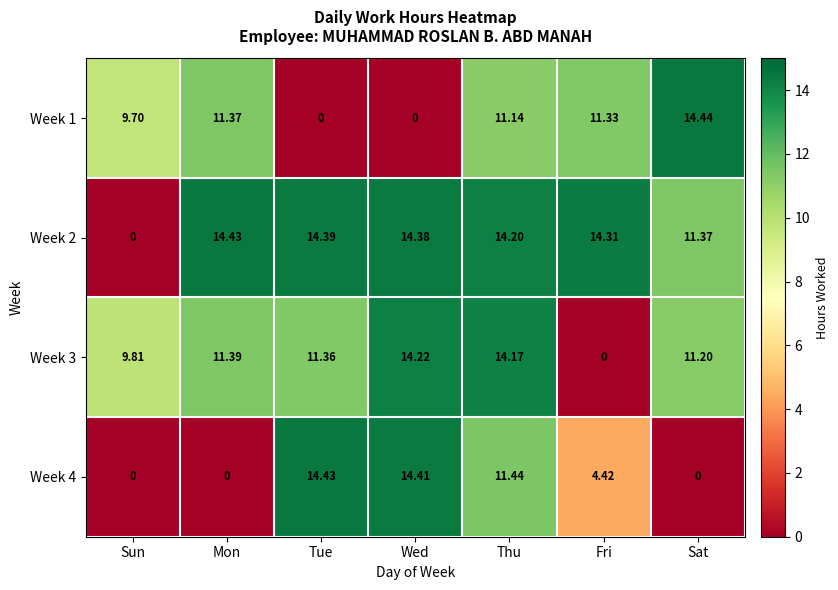

List the labels in order of Week 3 value, largest first.

Wed, Thu, Mon, Tue, Sat, Sun, Fri